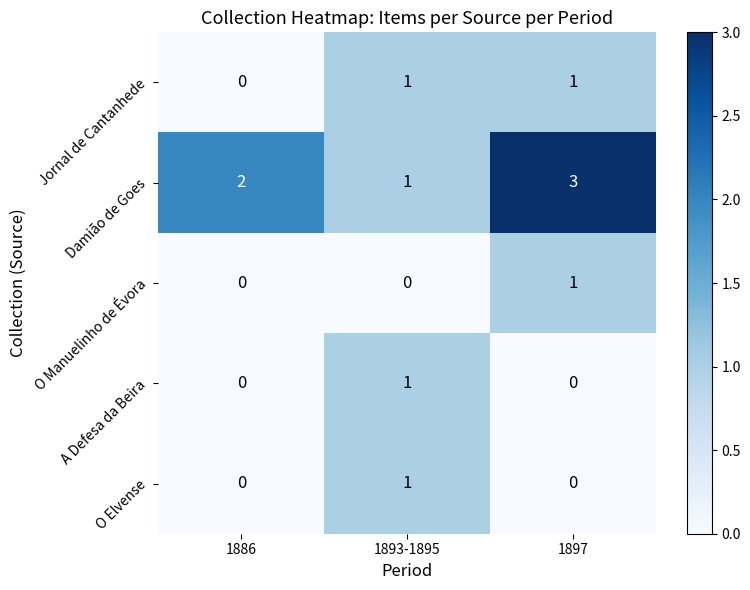

Count the number of categories in the chart.

3